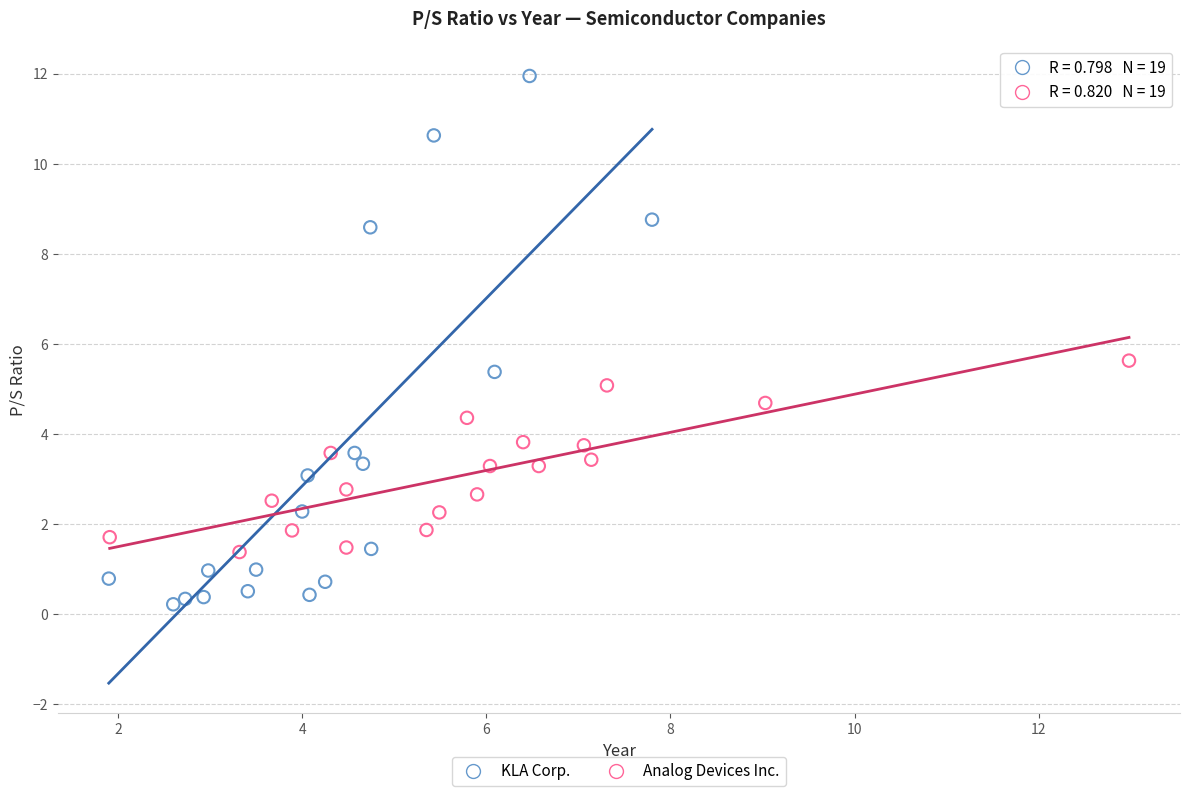

Which series reaches the minimum Y coordinate?

KLA Corp.